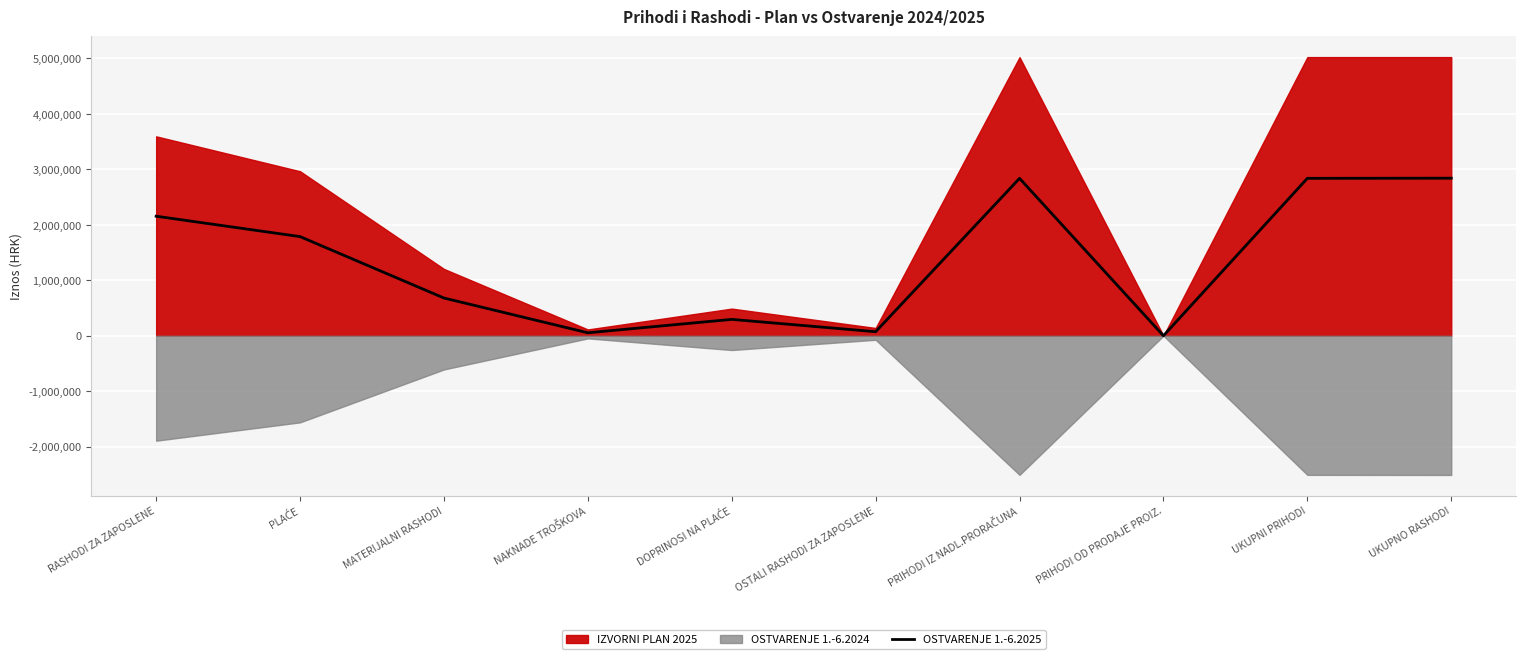

Reading right to left, transcribe all the data shown in this chart.

2840461.2	2837811.5	365.3	2837445.5	72569.1	294915.9	53423.9	680058.1	1787368.8	2154853.8